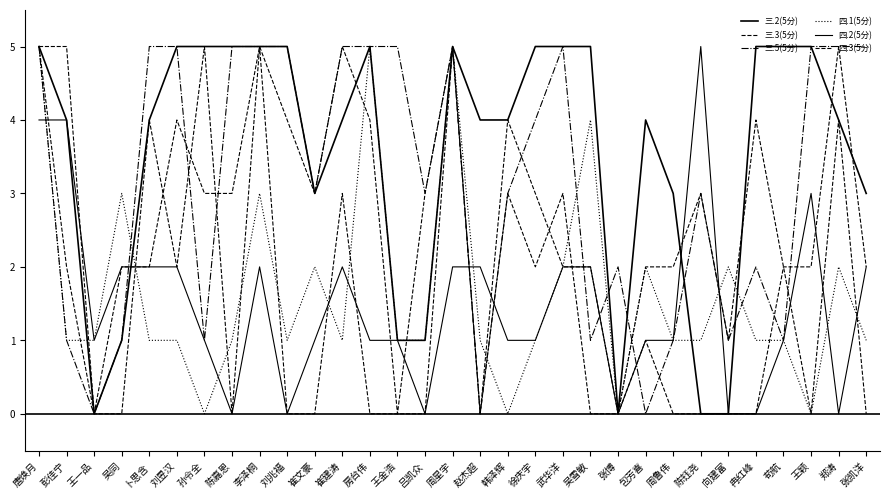

How many lines are shown in the chart?

6